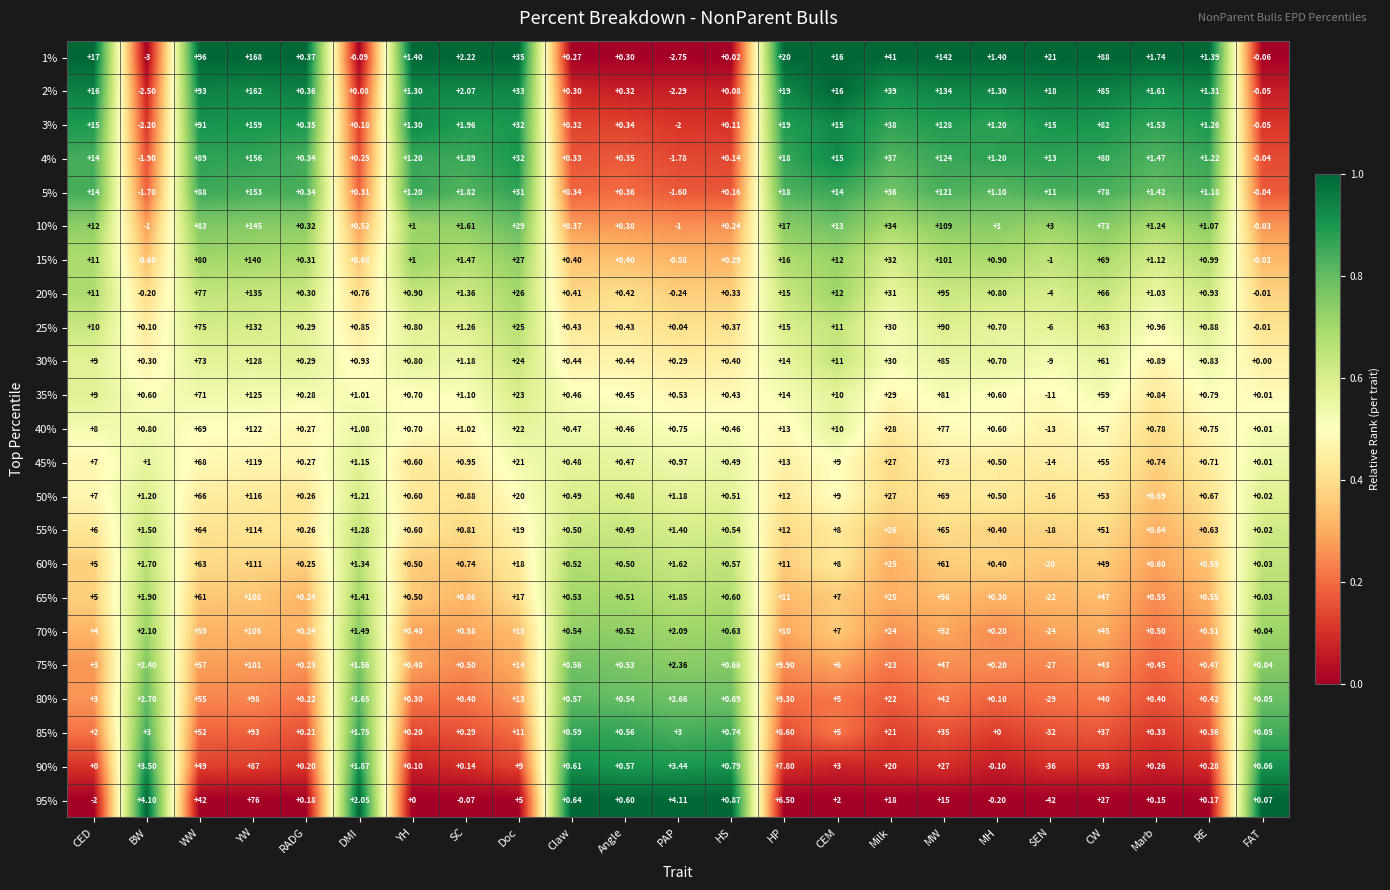

Rank the categories by 90% value from highest to lowest.

YW, WW, CW, MW, Milk, Doc, HP, BW, PAP, CEM, DMI, HS, Claw, Angle, RE, Marb, RADG, SC, YH, FAT, CED, MH, $EN